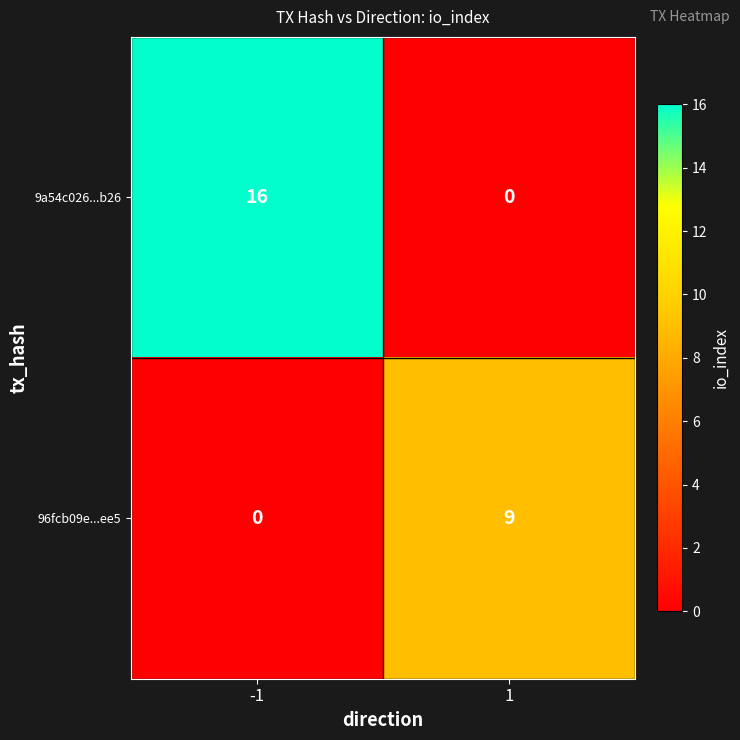

The value of 96fcb09e...ee5 at 1 is 9. True or false?

True